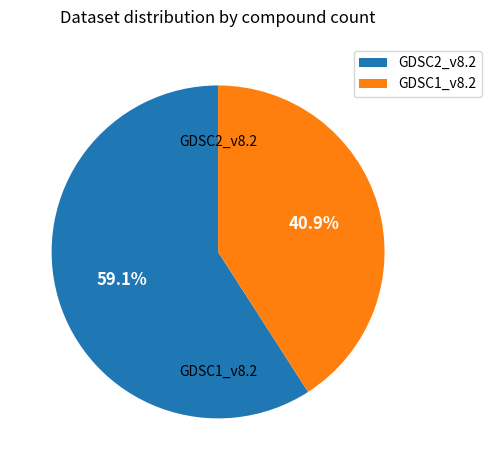

The GDSC1_v8.2 slice represents 41% of the pie. True or false?

True